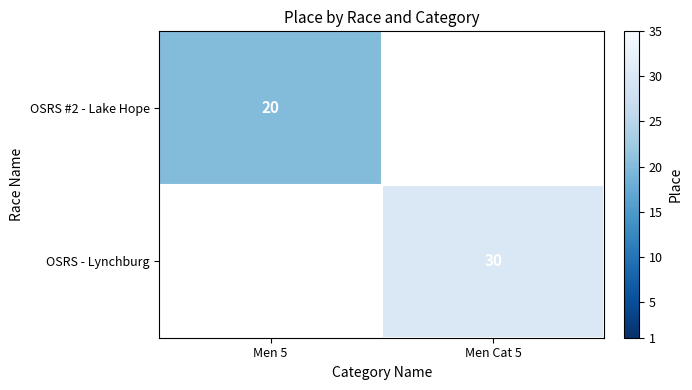

Is the value of OSRS - Lynchburg at Men Cat 5 greater than the value of OSRS #2 - Lake Hope at Men 5?

Yes